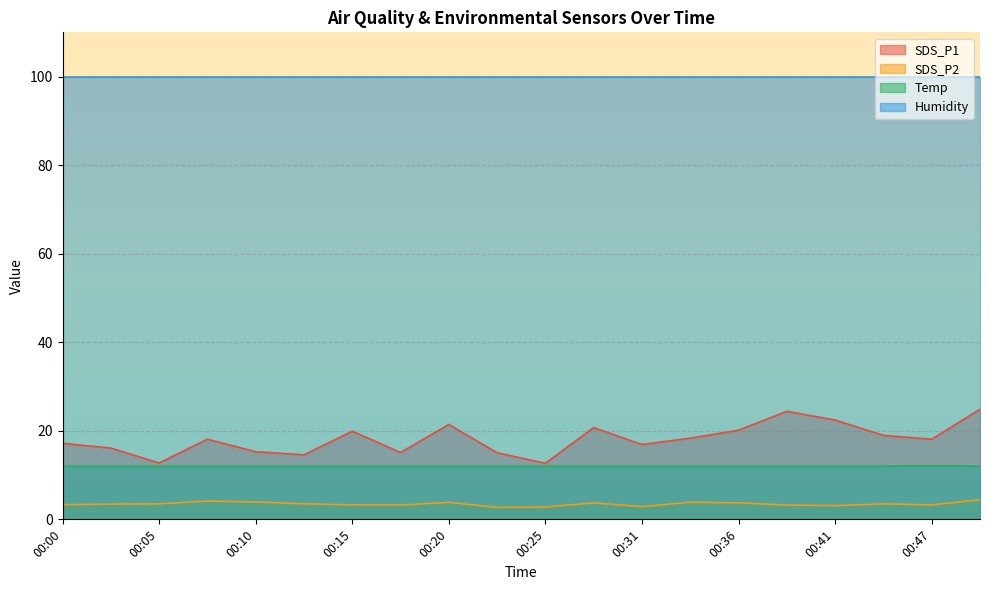

In SDS_P1, how many points are higher than both neighbors (excluding endpoints)?

5